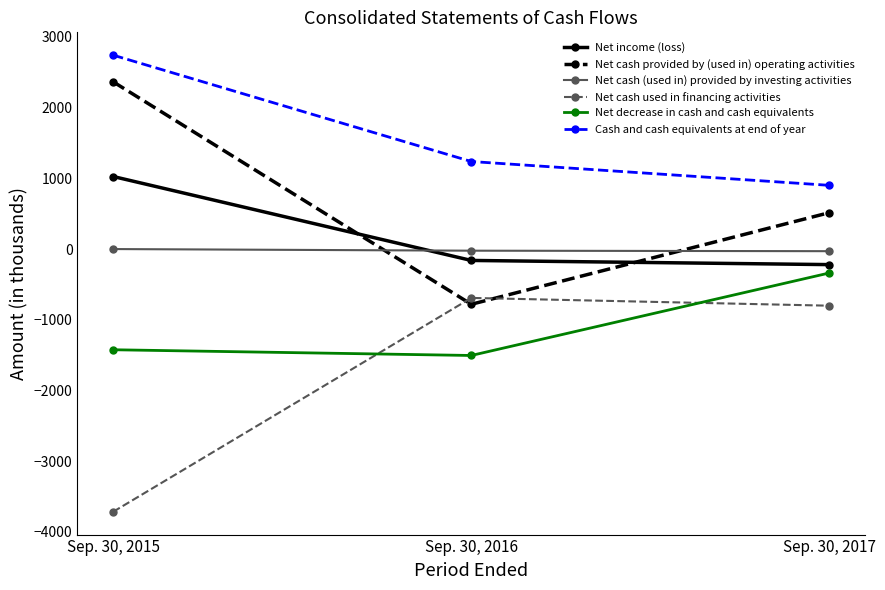

What is the minimum value for Net cash provided by (used in) operating activities?

-780